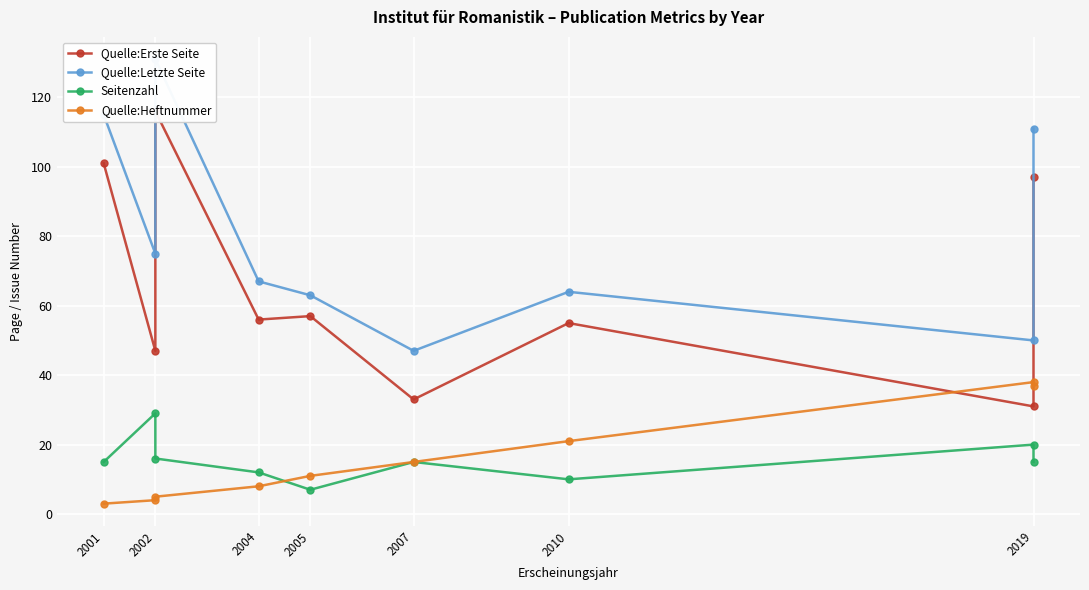

What is the difference between the maximum and minimum values in the Quelle:Heftnummer series?

35